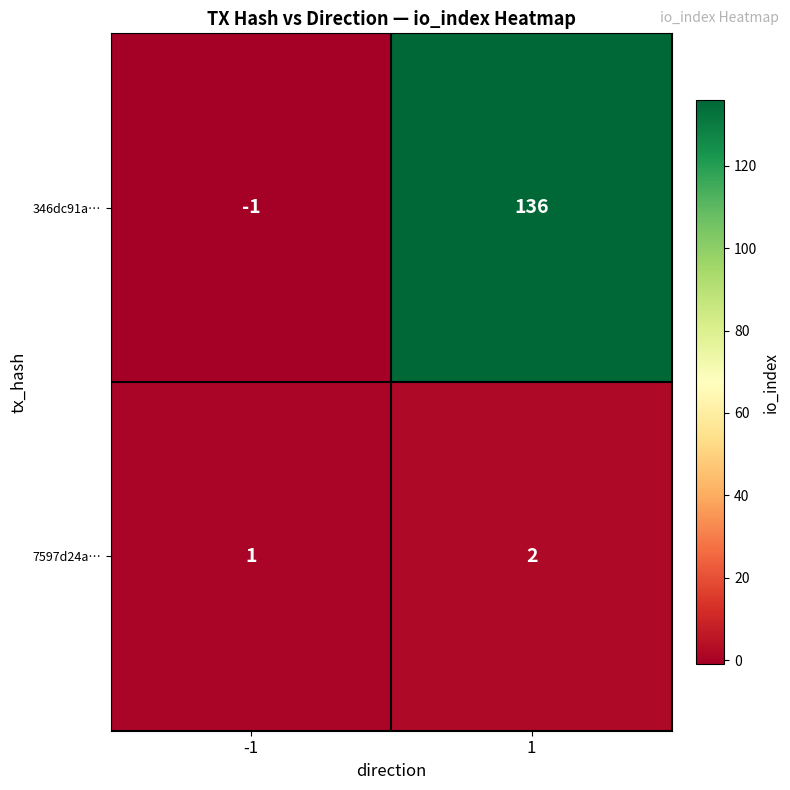

The value of 7597d24a… at -1 is 2. True or false?

False